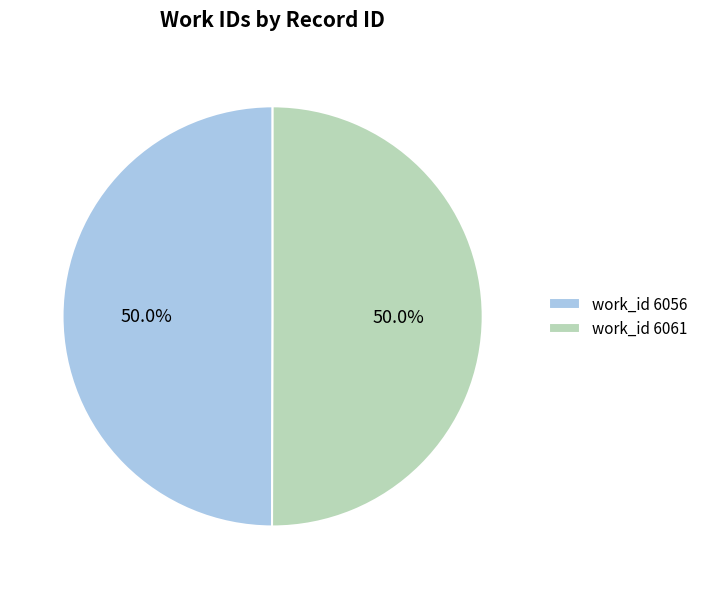

Approximately how many times larger is the value at work_id 6061 compared to work_id 6056?

1.0